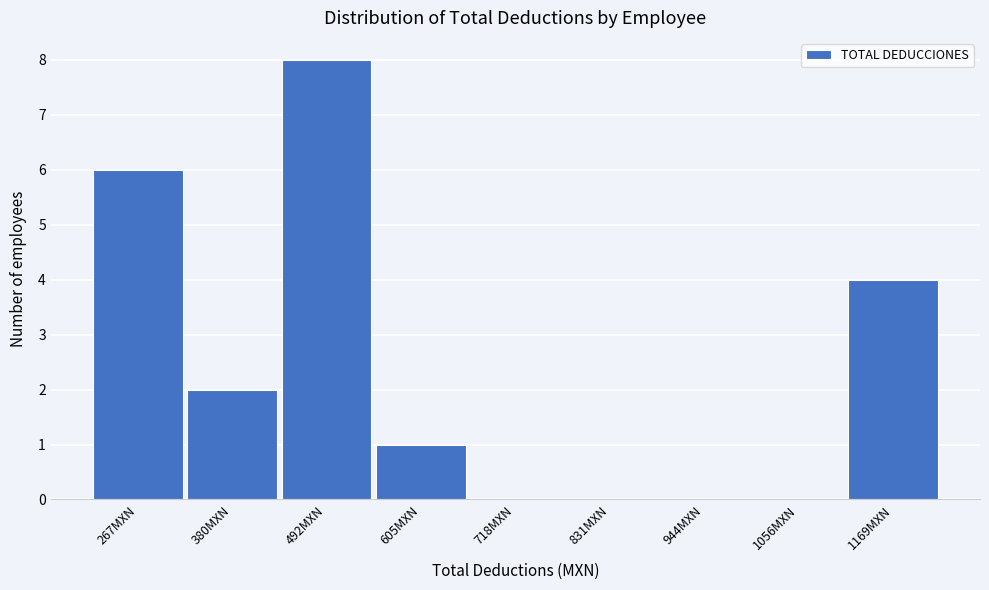

Reading left to right, extract all data points from this chart.

267MXN=6	380MXN=2	492MXN=8	605MXN=1	718MXN=0	831MXN=0	944MXN=0	1056MXN=0	1169MXN=4